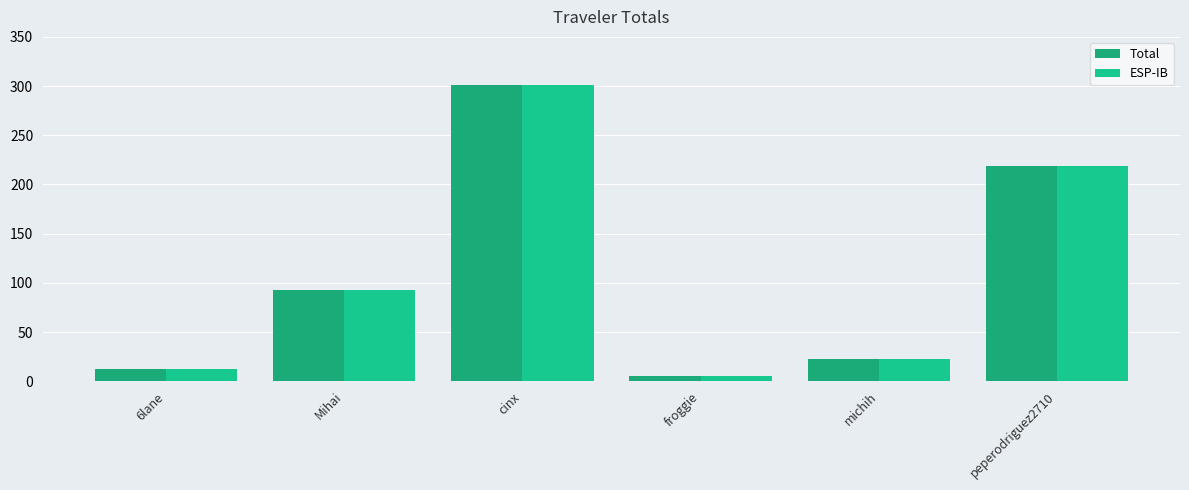

Which series has the widest spread of values?

Total